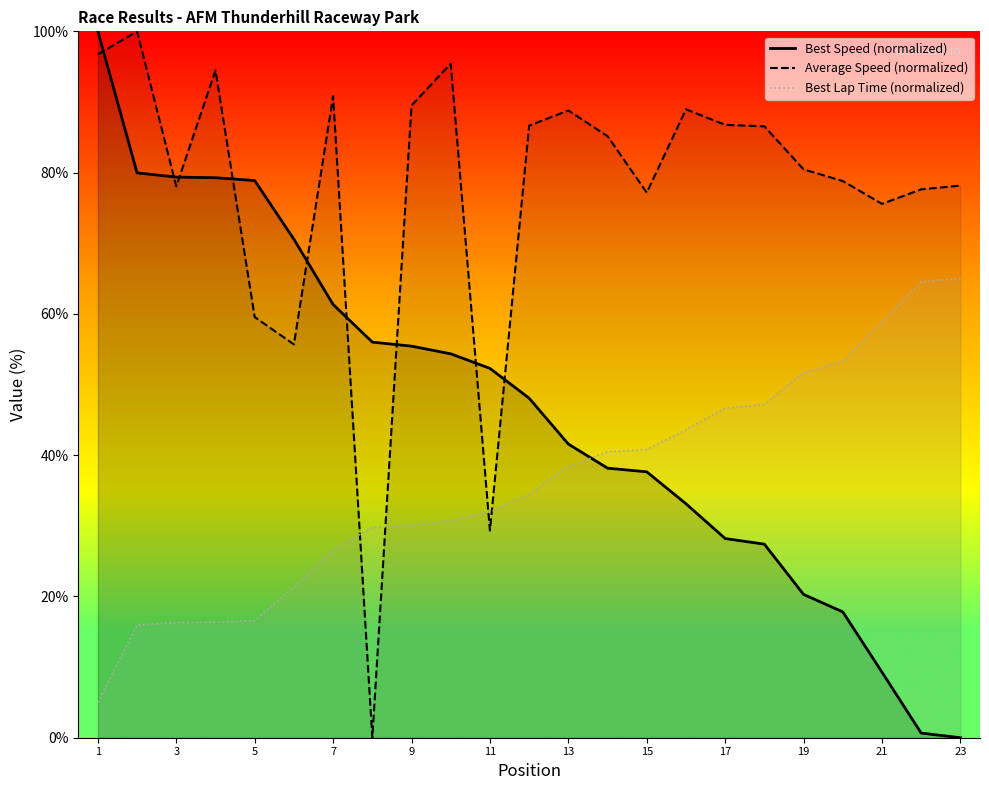

What is the label of the 14th point from the left?

Efrain Valencia